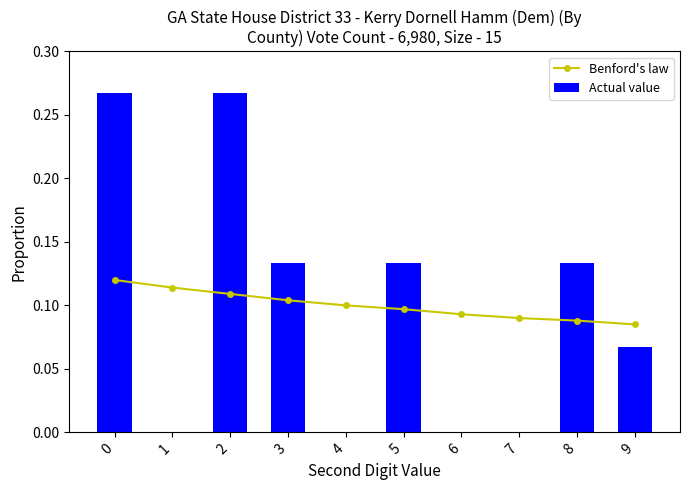

What are all the series names shown in the legend?

Benford's law, Actual value